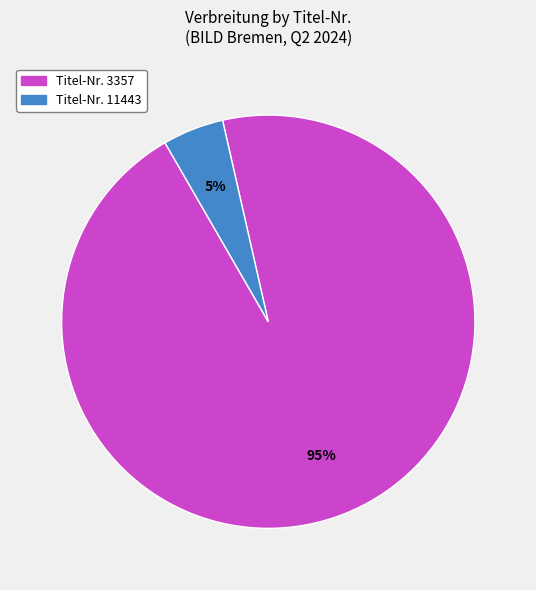

Is there any slice that represents more than half of the pie?

Yes